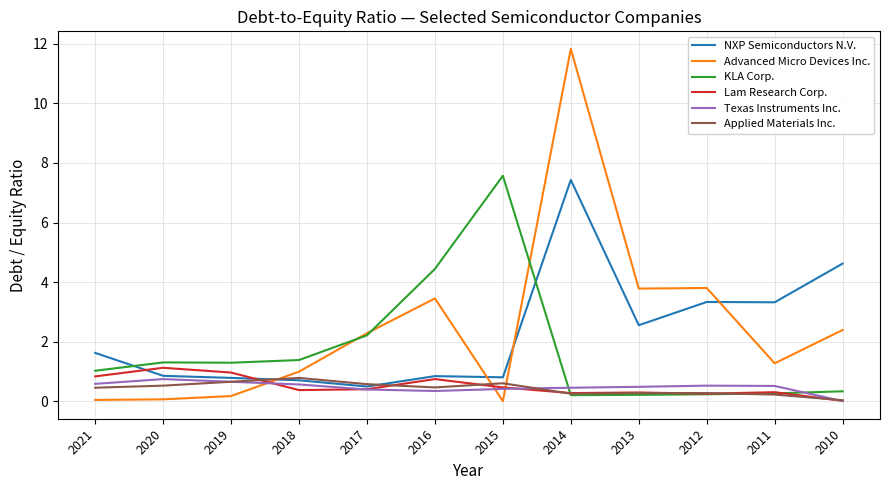

The Applied Materials Inc. series shows 0.5 at 2020. True or false?

True